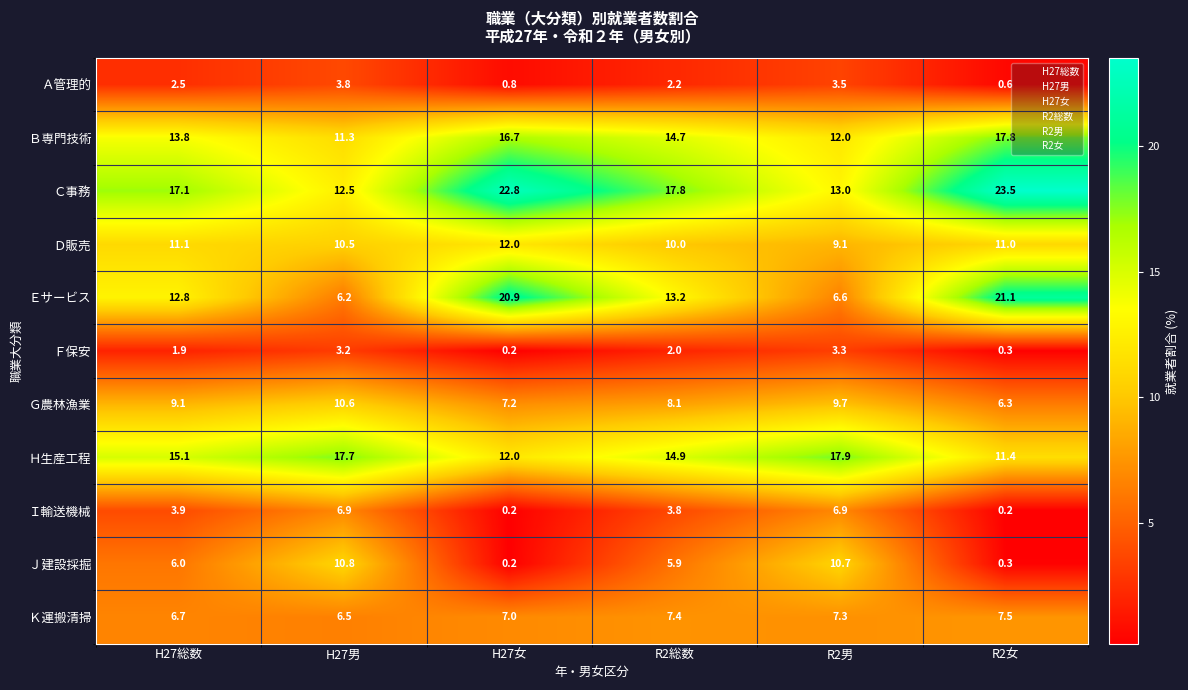

Rank the series at R2男 from highest to lowest value.

Ｈ生産工程, Ｃ事務, Ｂ専門技術, Ｊ建設採掘, Ｇ農林漁業, Ｄ販売, Ｋ運搬清掃, Ｉ輸送機械, Ｅサービス, Ａ管理的, Ｆ保安